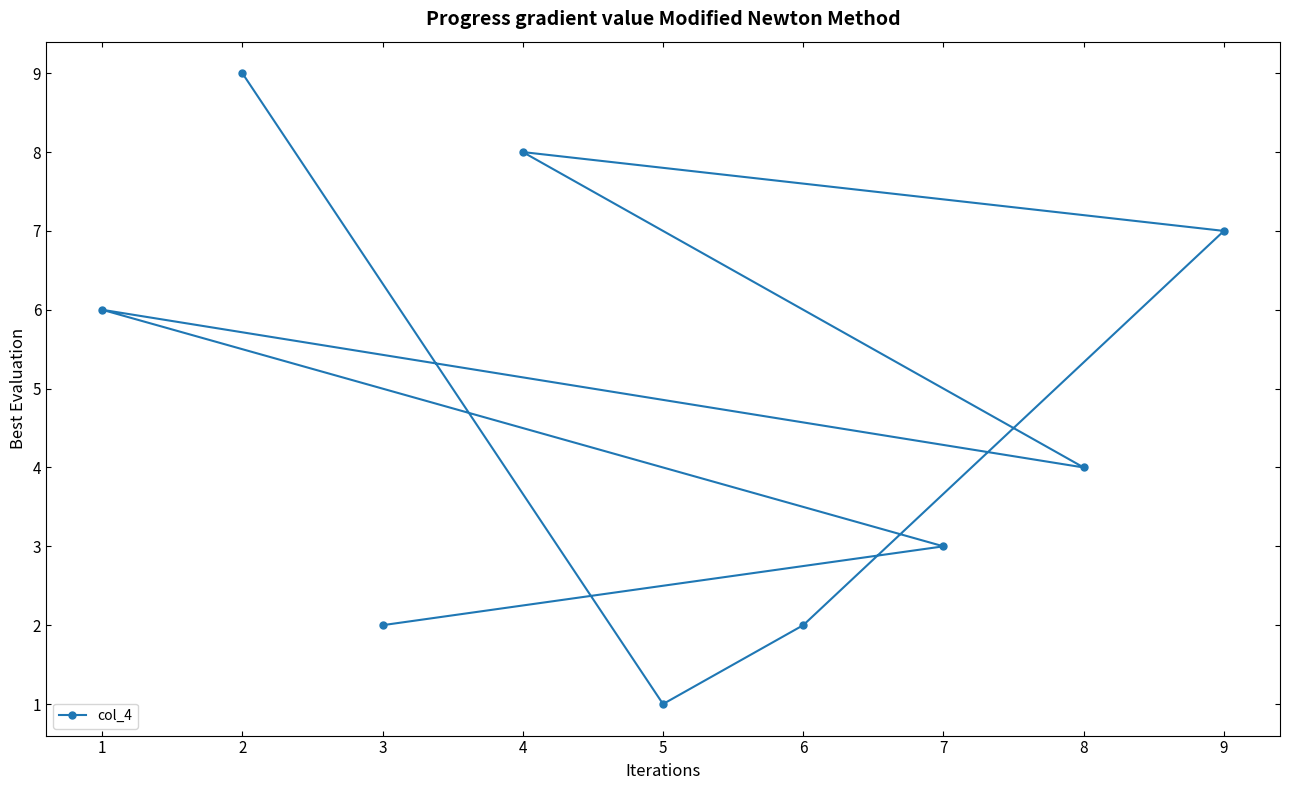

The chart shows a value of 4 at 8. True or false?

True